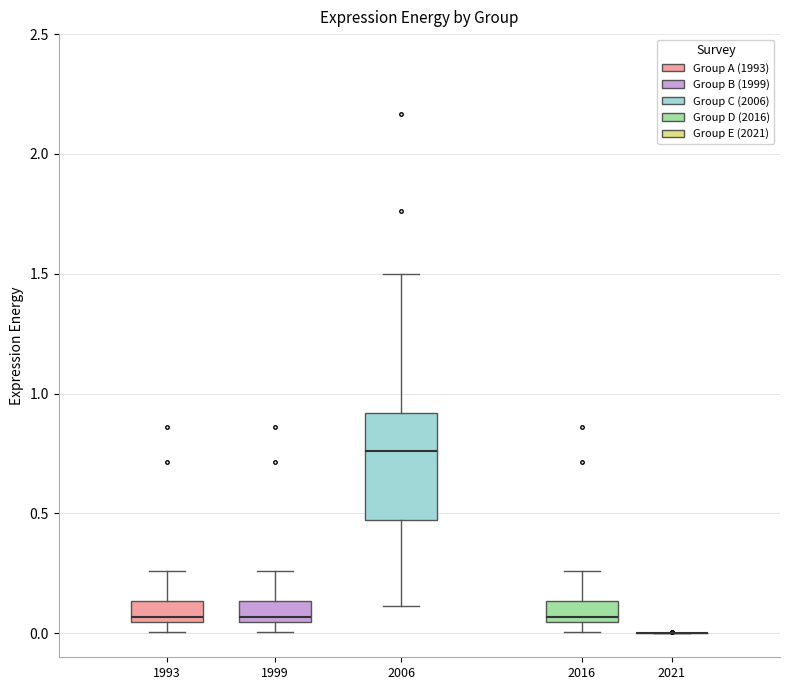

Comparing the boxes themselves (not the whiskers), which one is the tallest?

2006